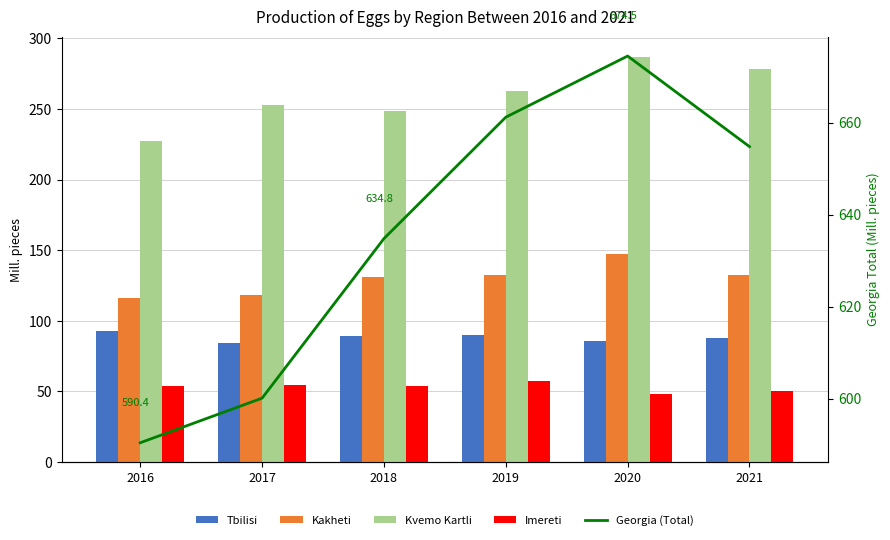

What is the sum of all Imereti values?

319.1